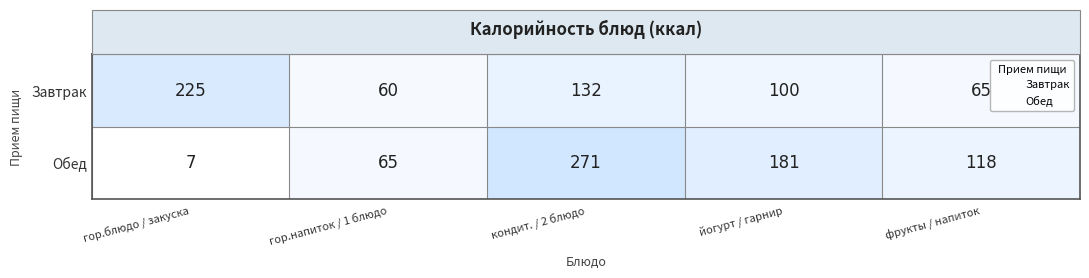

At фрукты / напиток, list the series in order from smallest to largest.

Завтрак, Обед